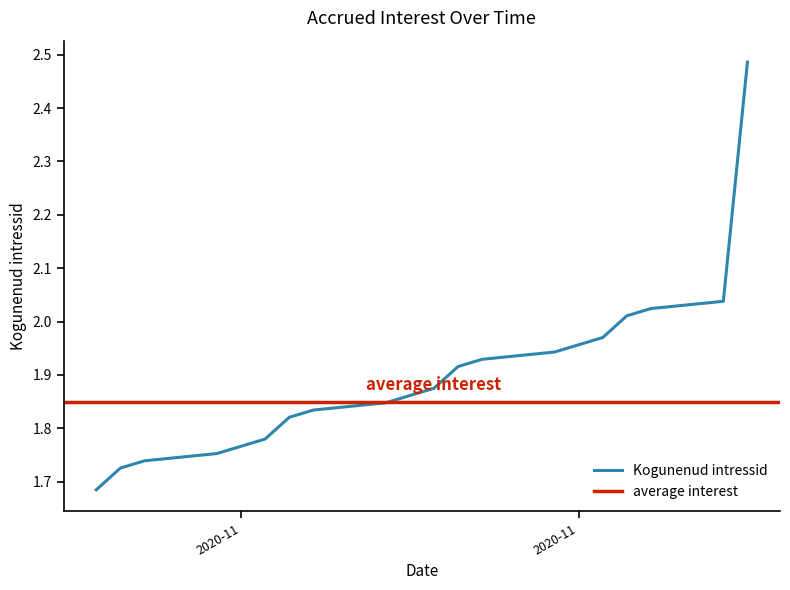

True or false: the data shows 1.1 at 2020-11-11.

False